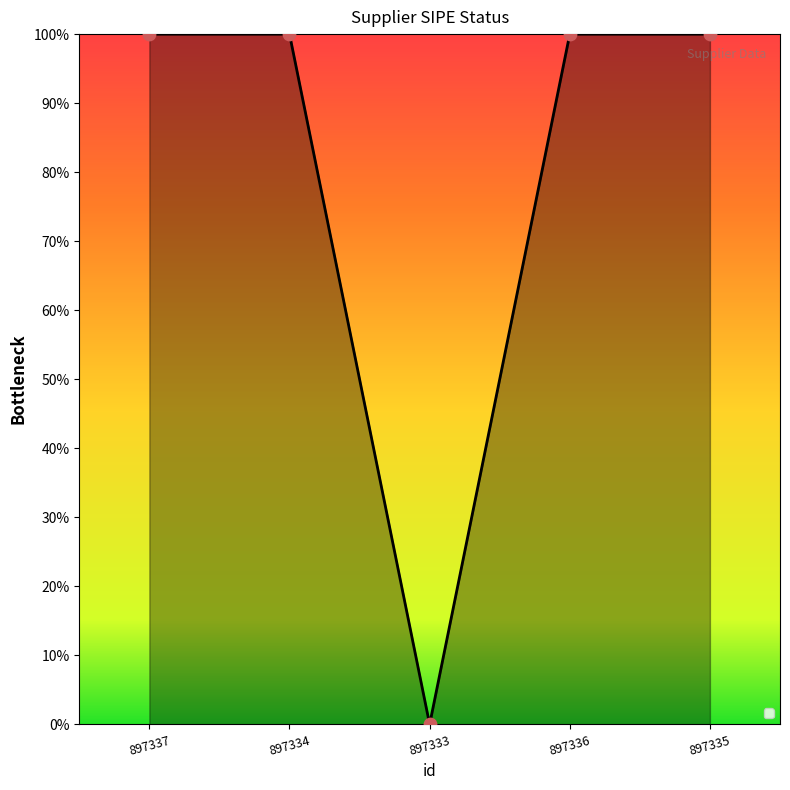

Which has a higher value, 897333 or 897335?

897335